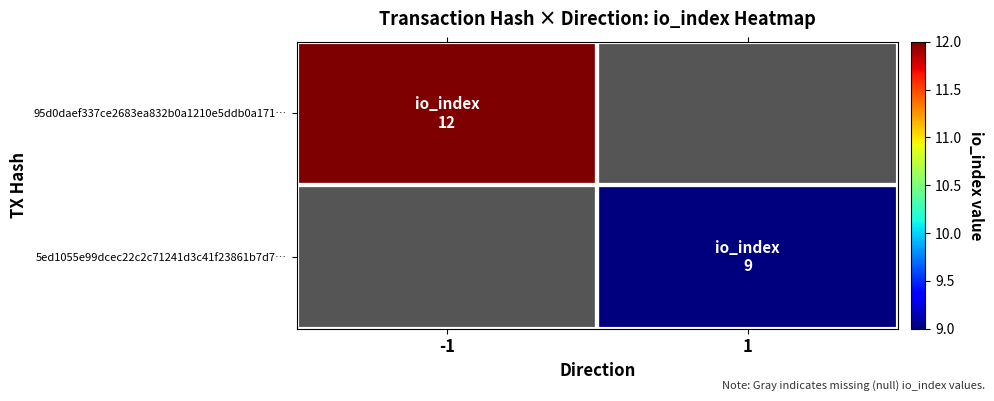

How many positive values does the 5ed1055e99dcec22c2c71241d3c41f23861b7d7… series have?

1